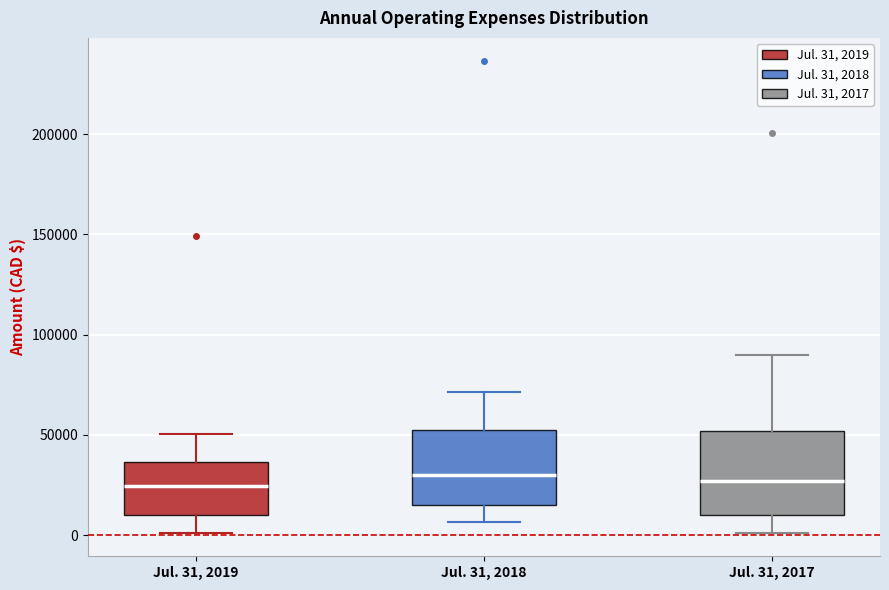

Reading left to right, read every box against the y-axis: the position of its median line, the range the box covers, and the ends of its whiskers. The values are not printed on the chart, so give them approximately, as read against the axis.

Jul. 31, 2019: median 25000, box 10000 to 35000, whiskers 0 to 50000
Jul. 31, 2018: median 30000, box 15000 to 55000, whiskers 5000 to 70000
Jul. 31, 2017: median 25000, box 10000 to 50000, whiskers 0 to 90000